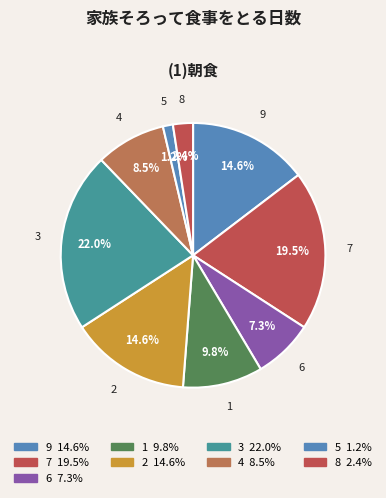

Combined, what portion of the pie is 2 and 7?

34.1%